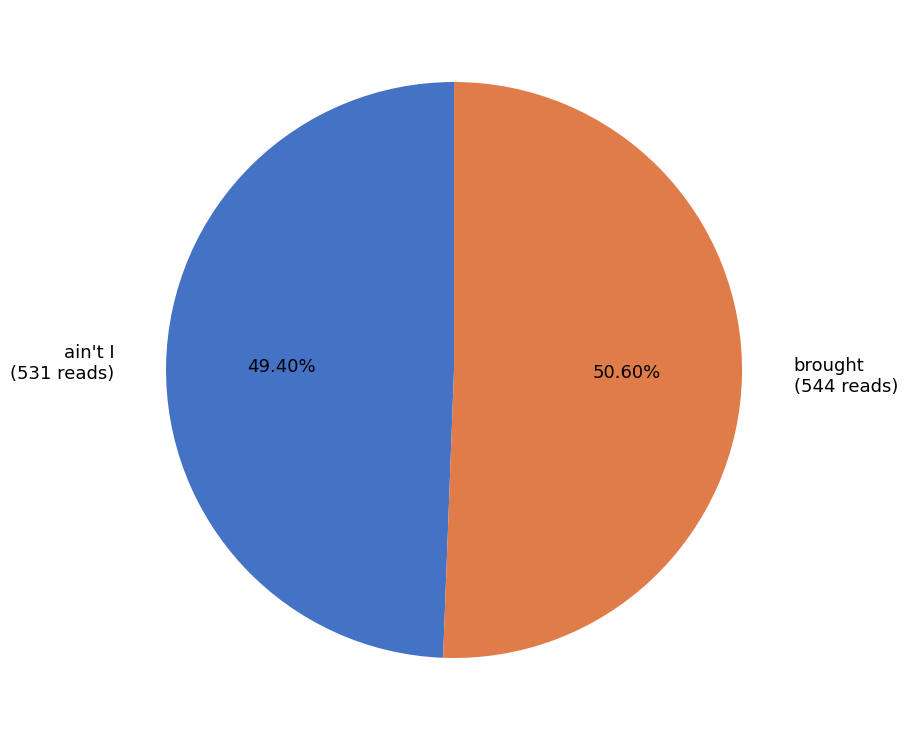

To the nearest percent, what is the average slice percentage?

50%